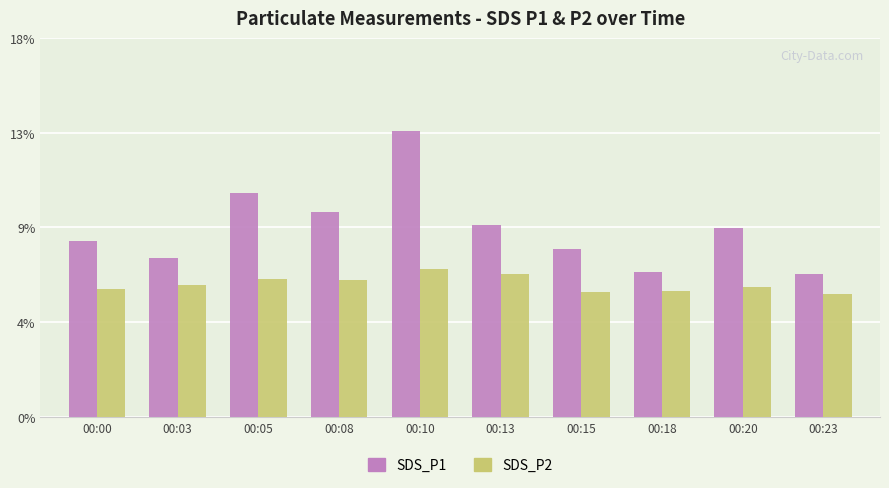

Which series has the largest range (max minus min)?

SDS_P1